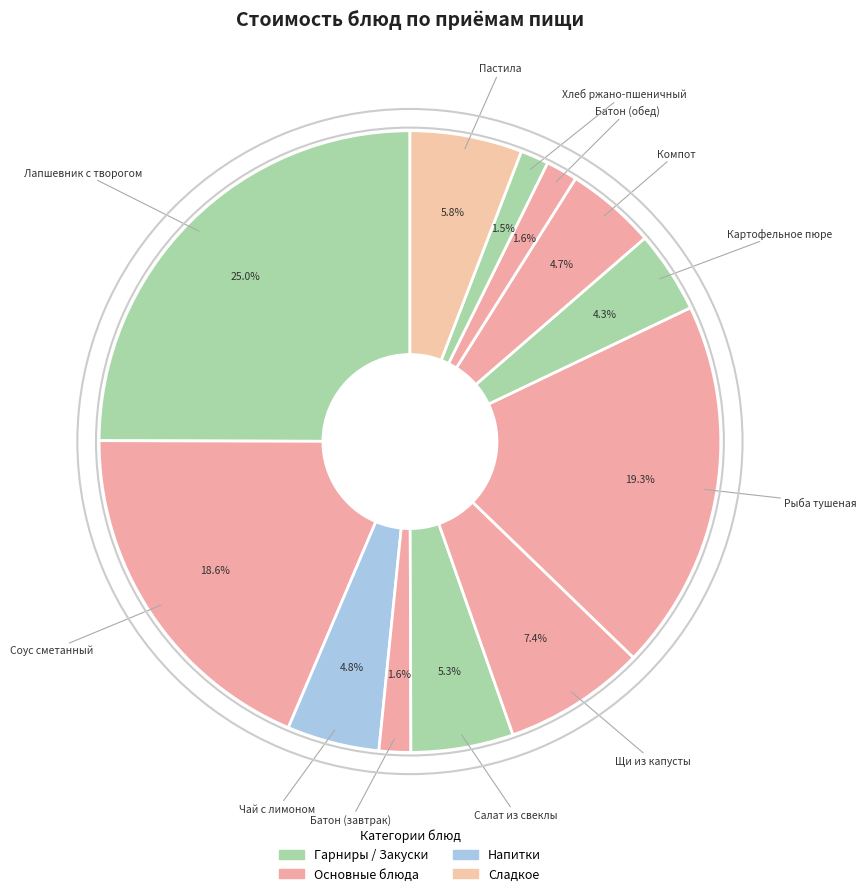

What is the change in value from Рыба тушеная to Пастила?

-20.2